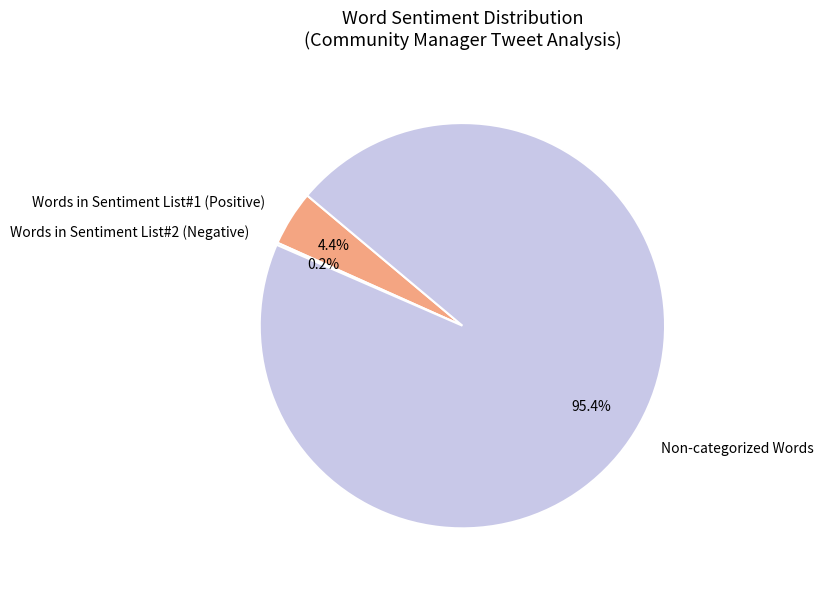

The Non-categorized Words slice represents 95% of the pie. True or false?

True